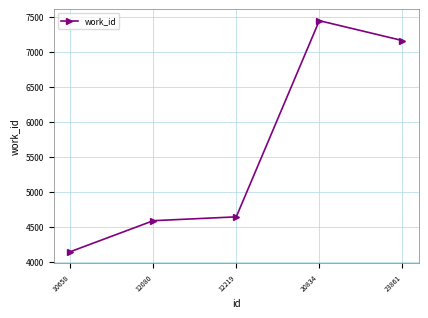

Does the chart display data point markers on the line(s)?

Yes